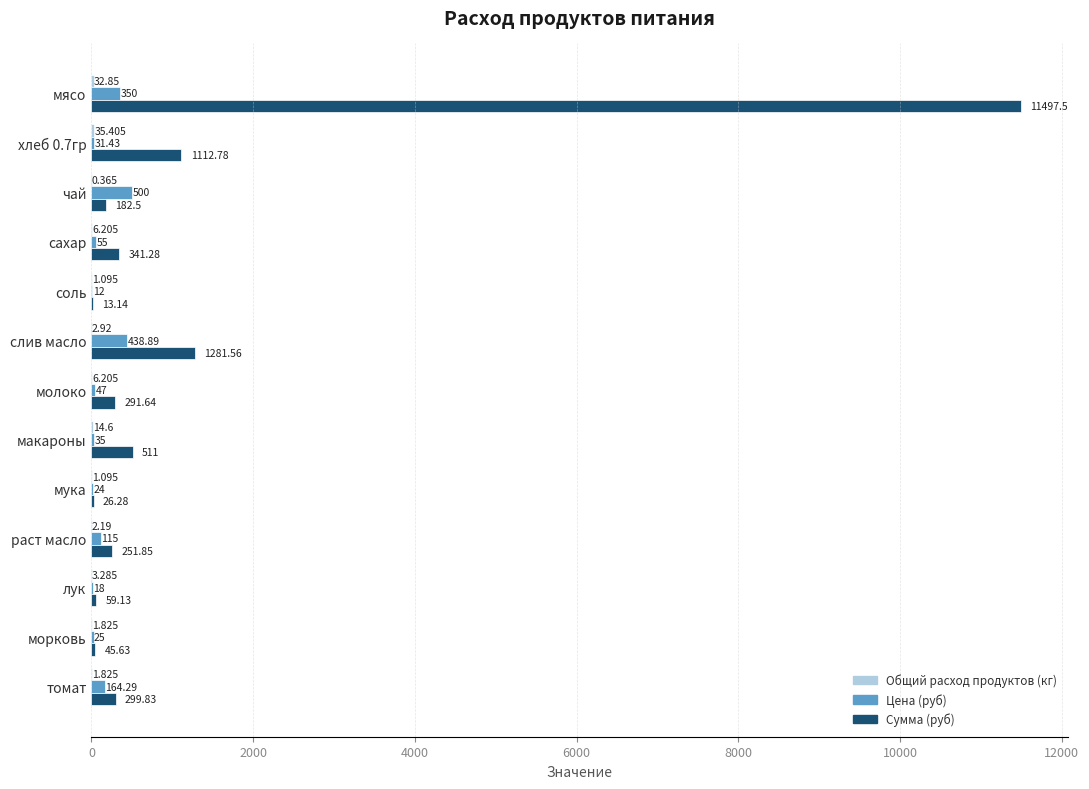

Which label corresponds to the largest value in the chart?

мясо